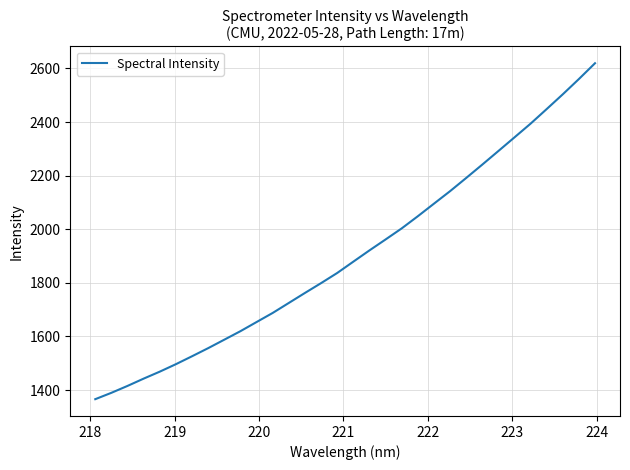

How many lines are shown in the chart?

1